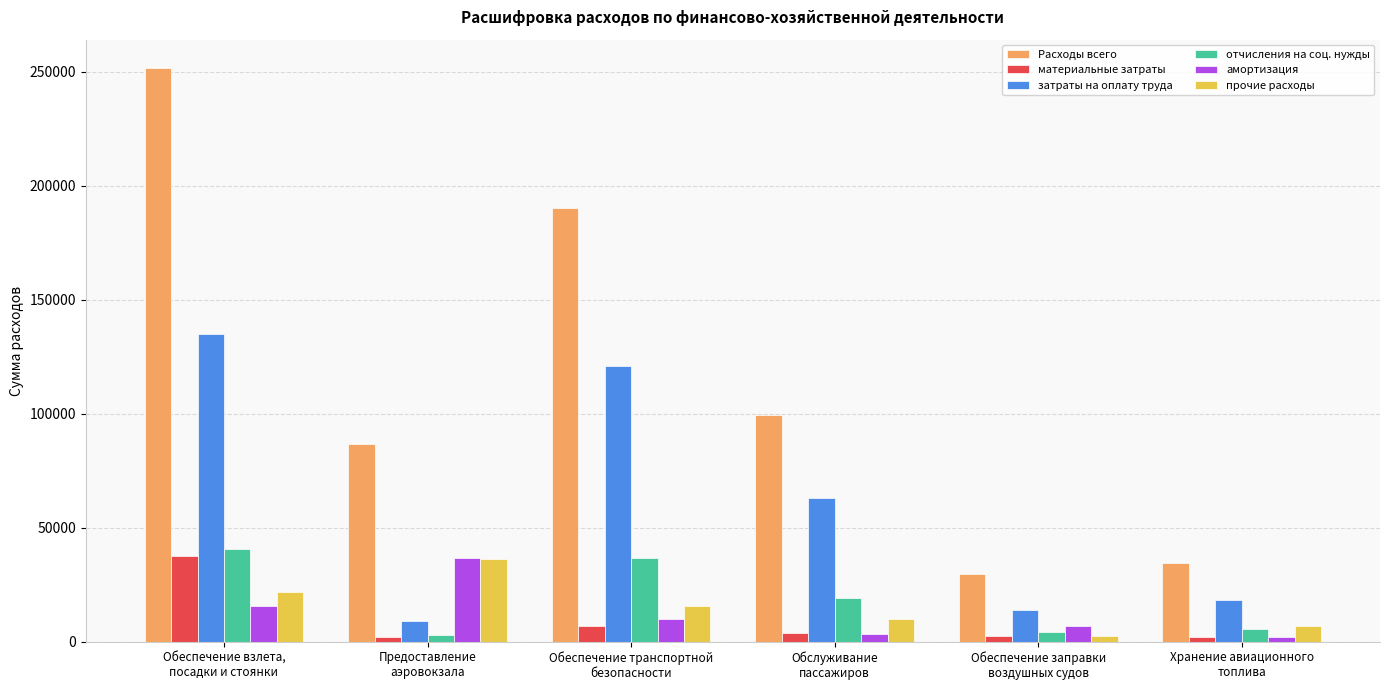

At how many categories does at least one series exceed 117951?

2